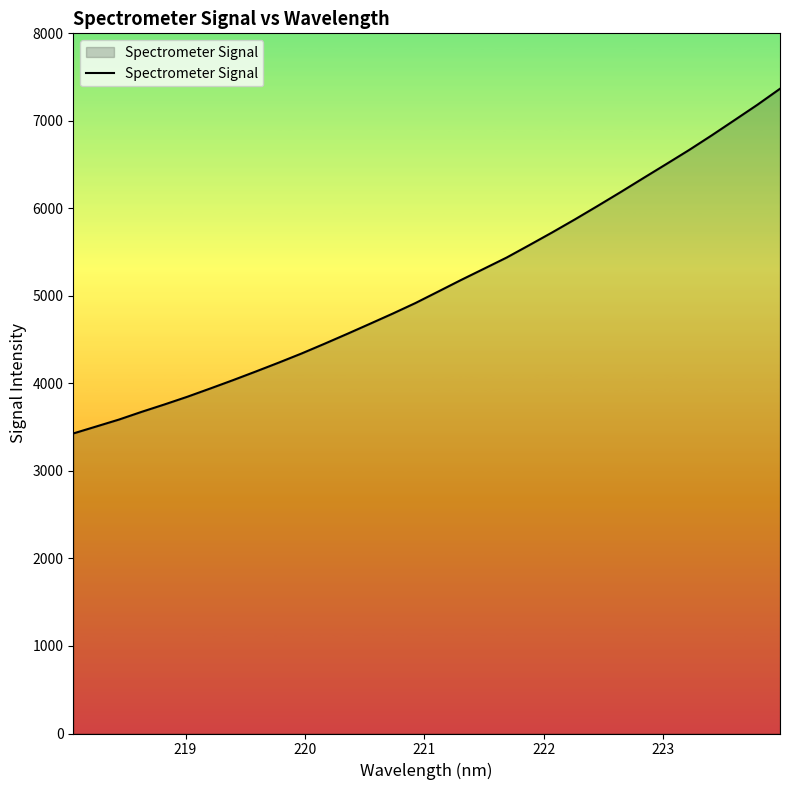

How many series are shown in this chart?

1